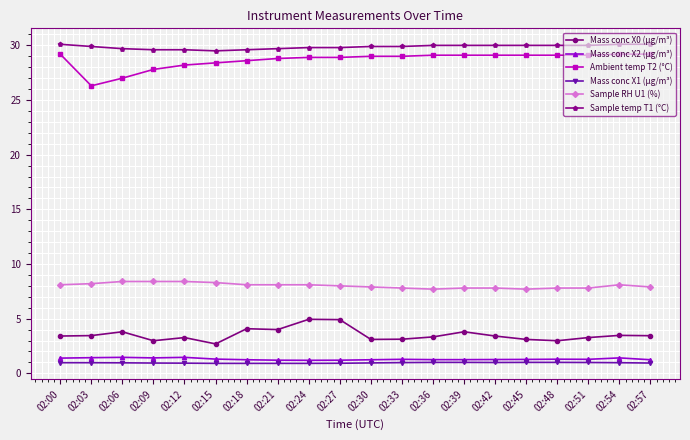

Which category has the lowest value in the Ambient temp T2 (°C) series?

02:03